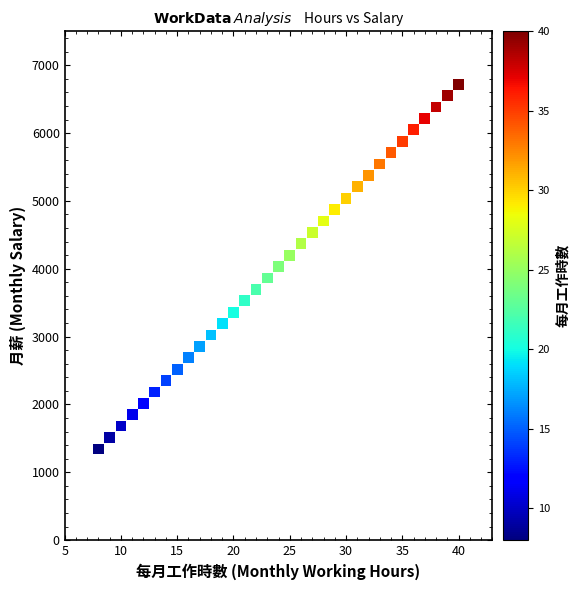

What is the range of X values (max minus min)?

32